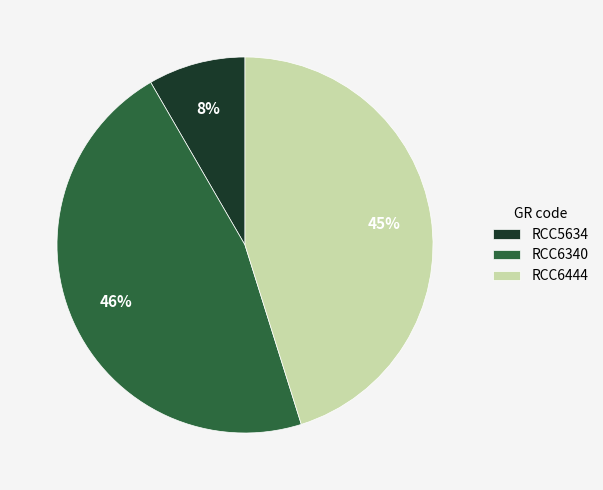

Does RCC6340 account for over 50% of the chart?

No